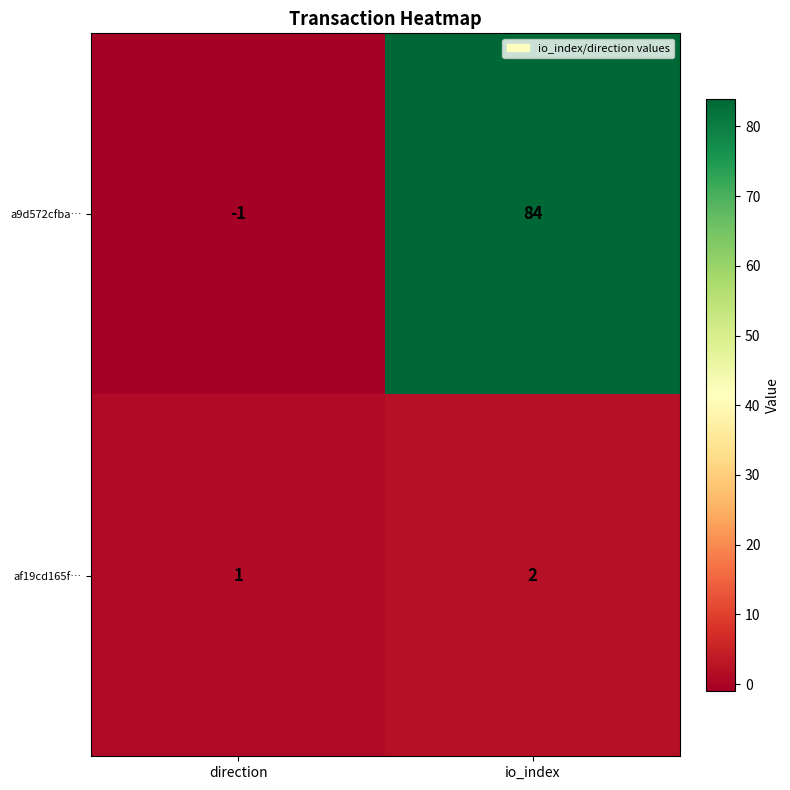

What is the difference between the highest and lowest values at direction?

2